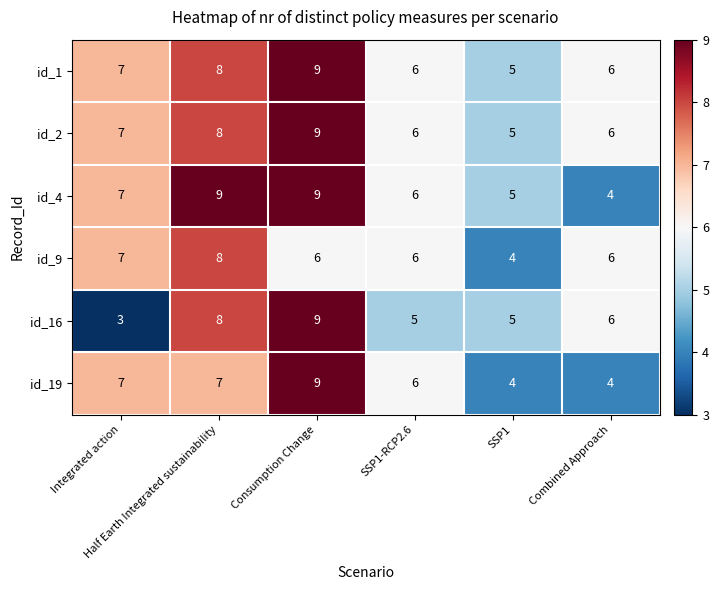

Which series has the largest range (max minus min)?

id_16